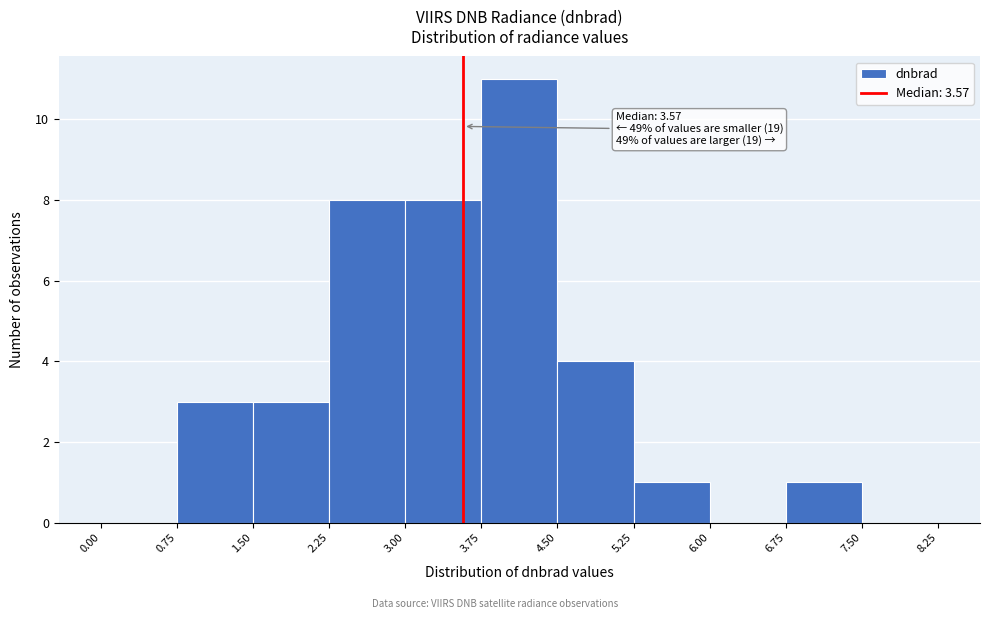

Which range on the x-axis has the tallest bar?

3.75 to 4.50